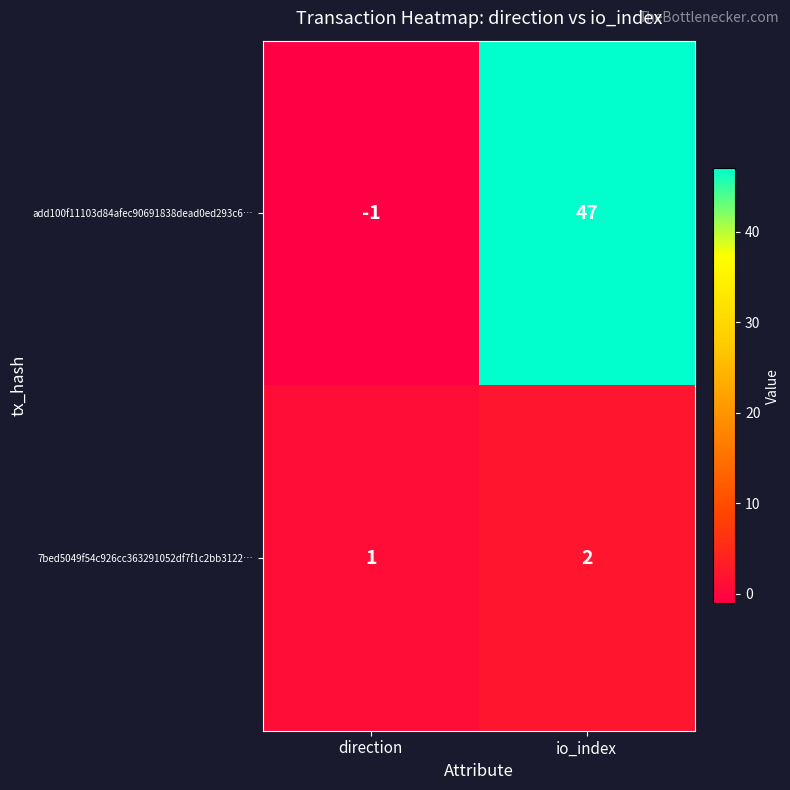

Reading right to left, list all the values displayed in this chart.

add100f11103d84afec90691838dead0ed293c6…: io_index=47	direction=-1
7bed5049f54c926cc363291052df7f1c2bb3122…: io_index=2	direction=1